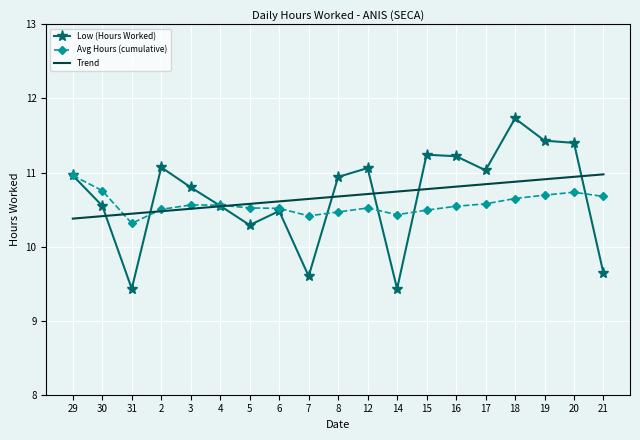

Which series ends up on top after the final intersection of Low (Hours Worked) and Trend?

Trend